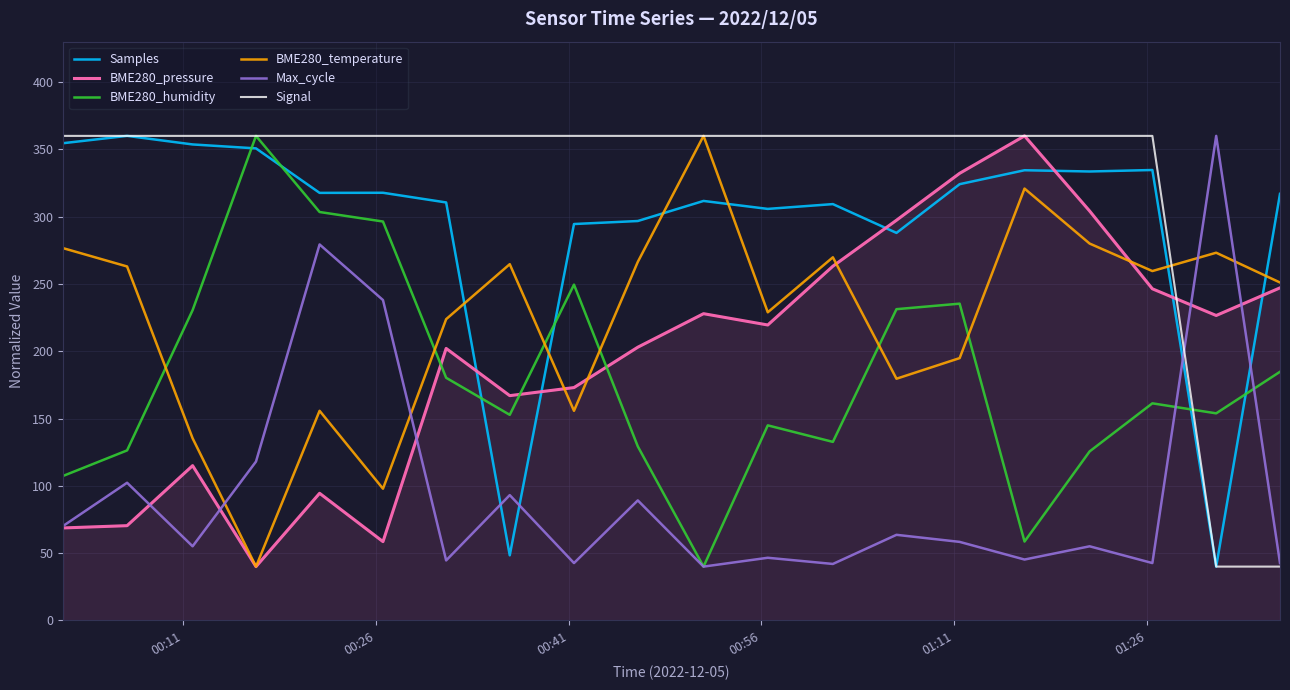

At how many categories does at least one series exceed 272?

20